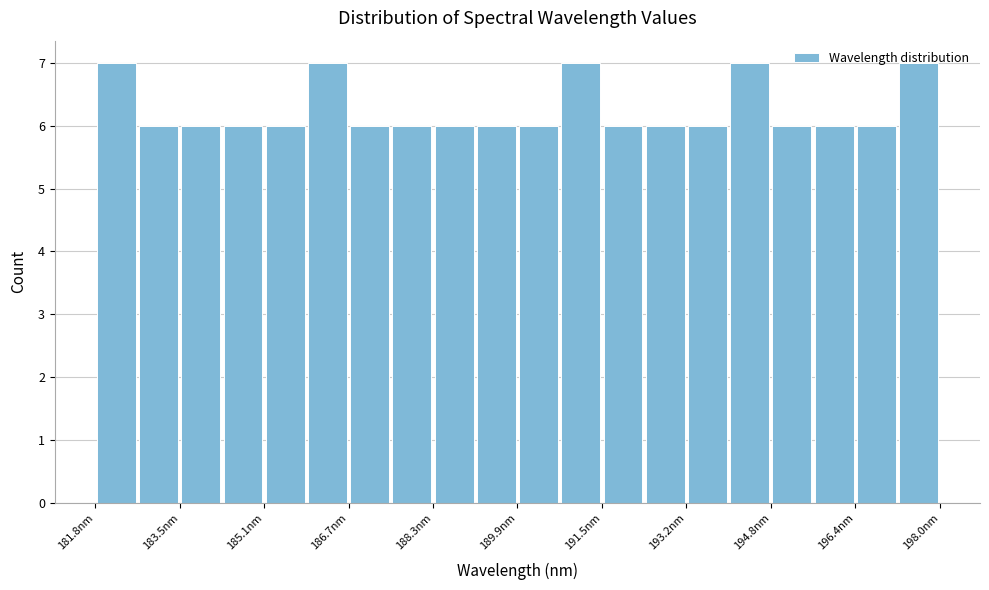

Reading left to right, transcribe this chart: for each bar, give the range it covers on the x-axis and its height. Neither the bar edges nor the heights are printed on the chart, so give them approximately, as read against the axes.

181.8 to 182.6: 7
182.6 to 183.4: 6
183.4 to 184.2: 6
184.2 to 185.0: 6
185.0 to 185.8: 6
185.8 to 186.6: 7
186.6 to 187.6: 6
187.6 to 188.4: 6
188.4 to 189.2: 6
189.2 to 190.0: 6
190.0 to 190.8: 6
190.8 to 191.6: 7
191.6 to 192.4: 6
192.4 to 193.2: 6
193.2 to 194.0: 6
194.0 to 194.8: 7
194.8 to 195.6: 6
195.6 to 196.4: 6
196.4 to 197.2: 6
197.2 to 198.0: 7